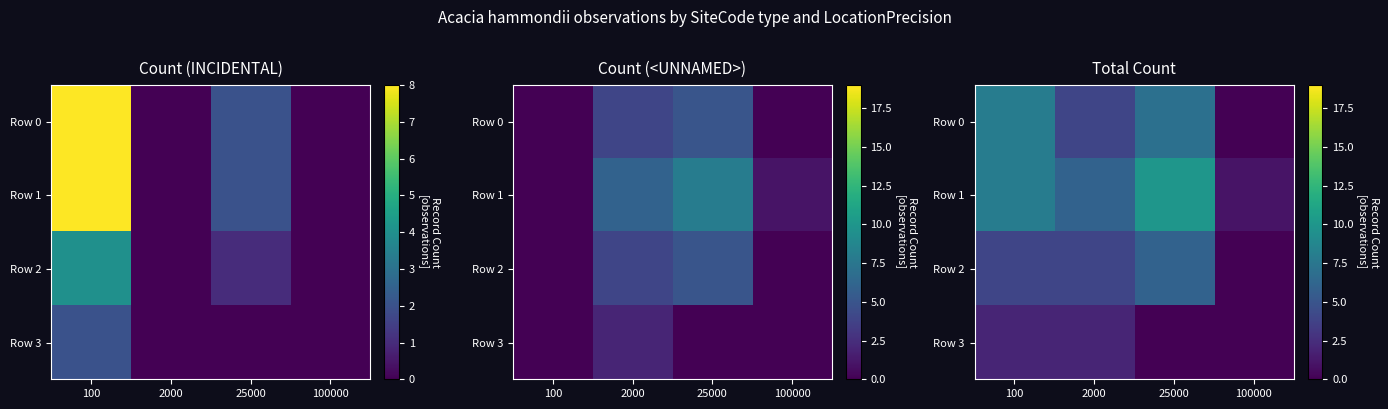

At 100000, list the series in order from largest to smallest.

Row 1, Row 0, Row 2, Row 3